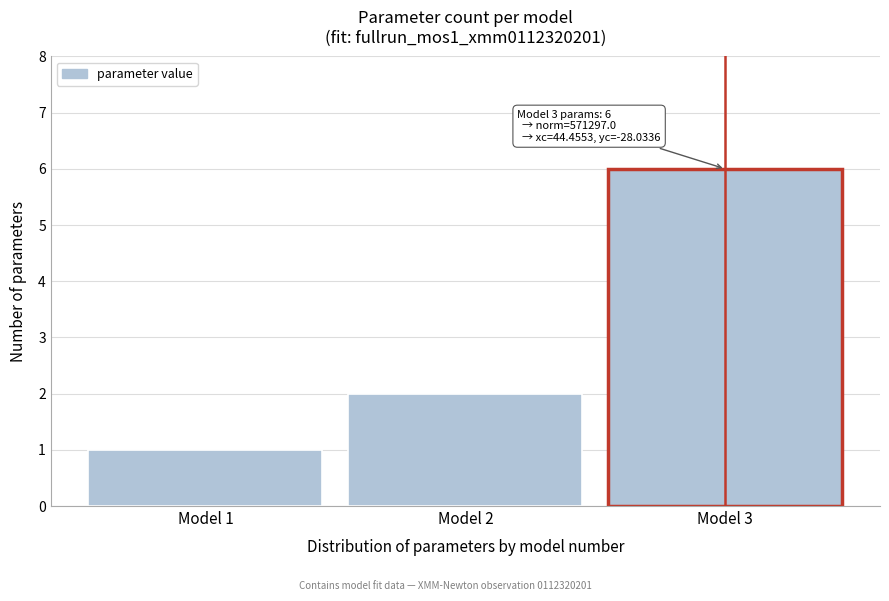

Reading right to left, transcribe all the data shown in this chart.

6	2	1